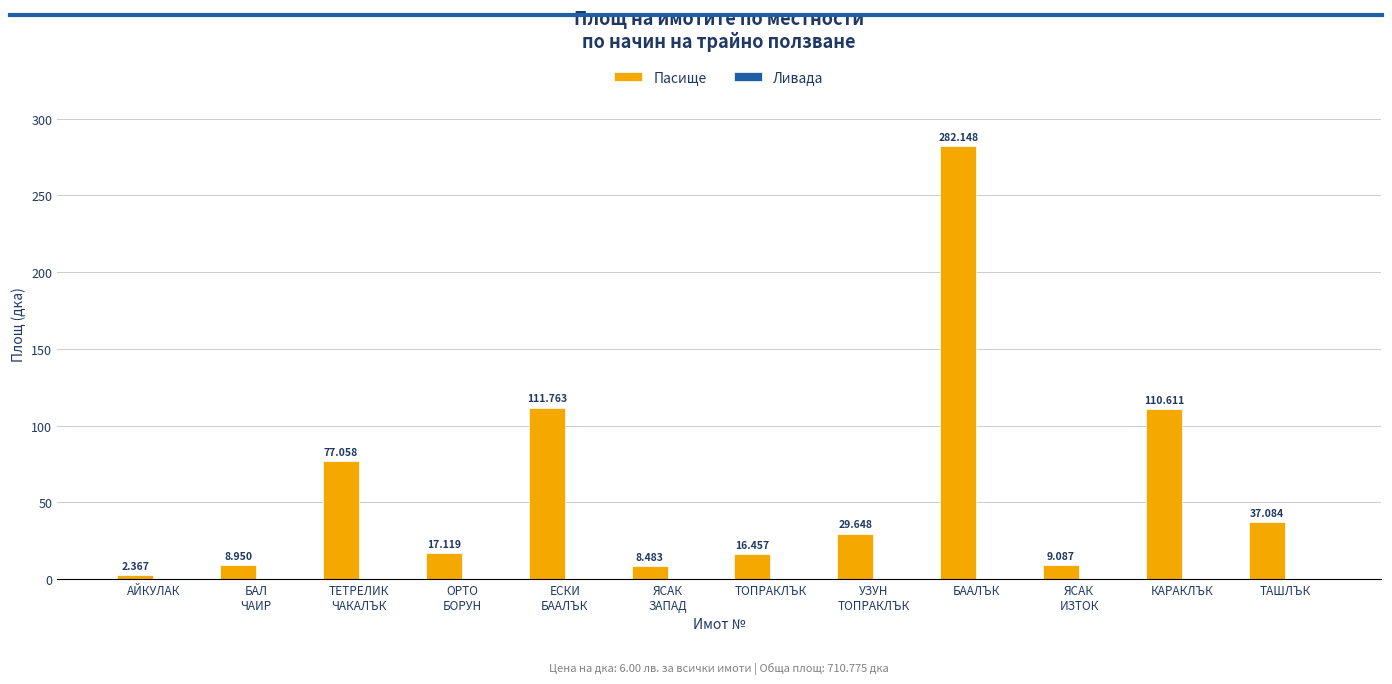

Which label corresponds to the largest value in the chart?

БААЛЪК